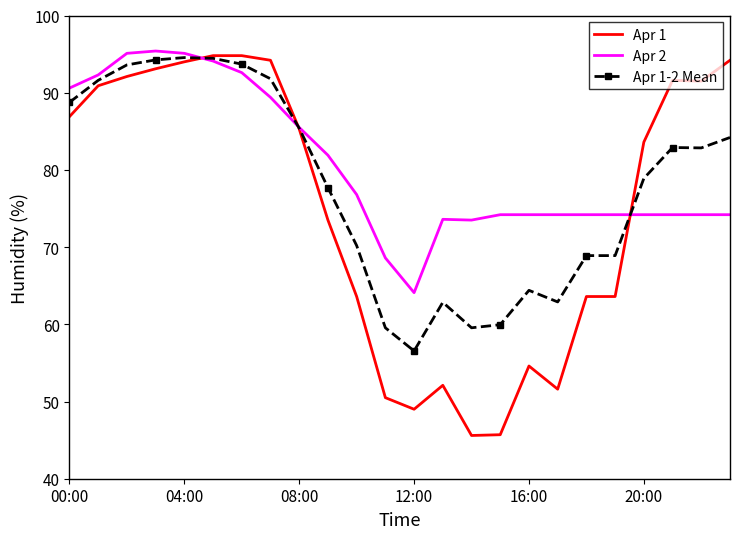

What is the sum of all Apr 1-2 Mean values?

1868.4